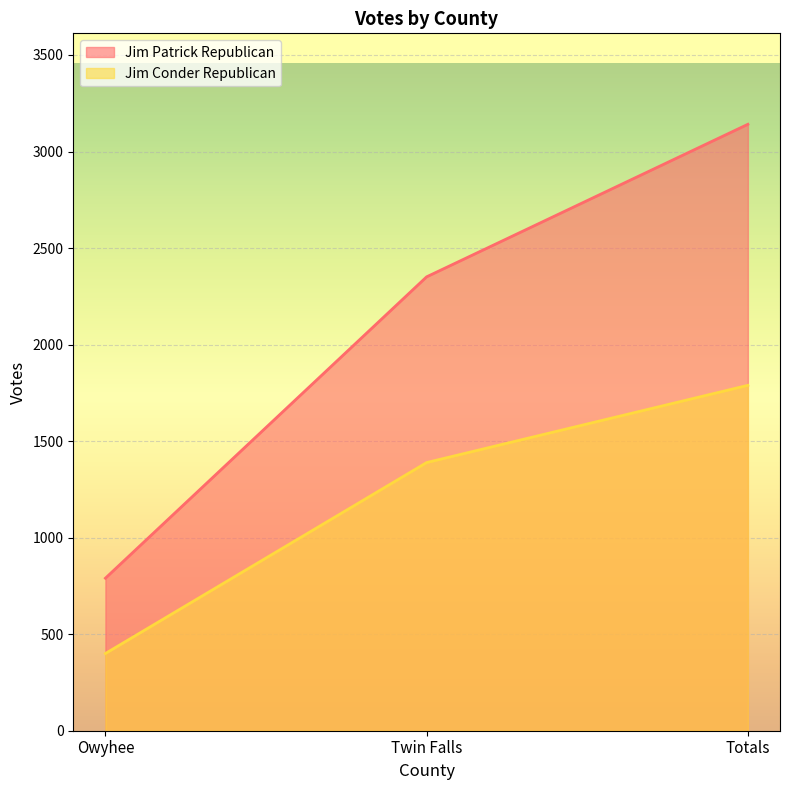

True or false: Jim Patrick Republican has a value of 3080 at Twin Falls.

False